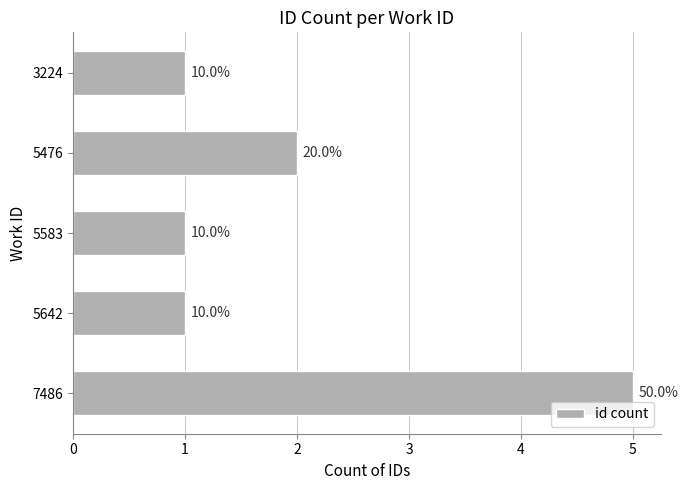

What is the difference between the maximum and minimum values?

4